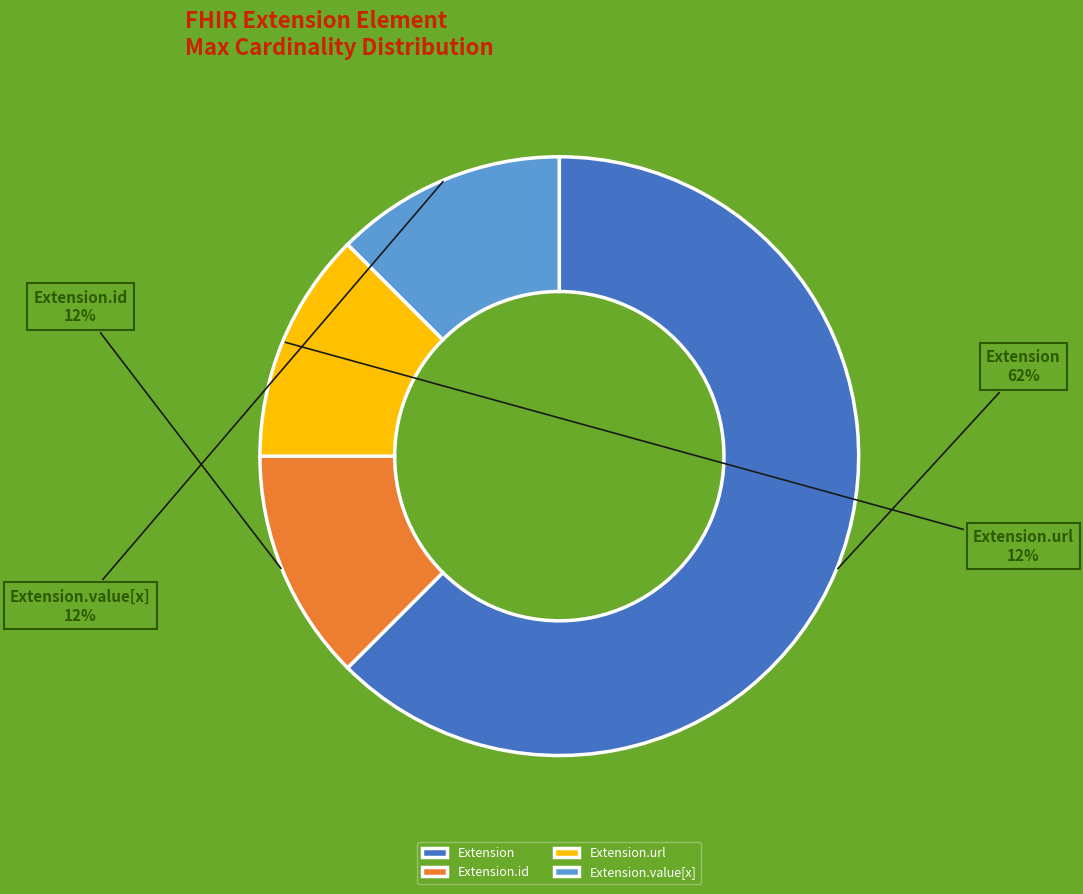

Combined, do Extension.url and Extension account for over 50%?

Yes